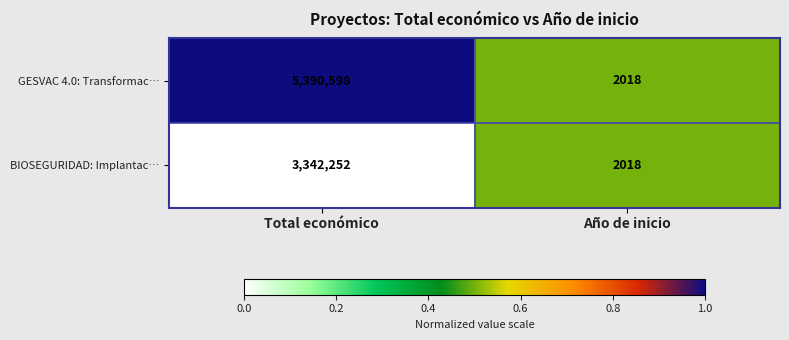

Which series changed the most between Total económico and Año de inicio?

GESVAC 4.0: Transformac…